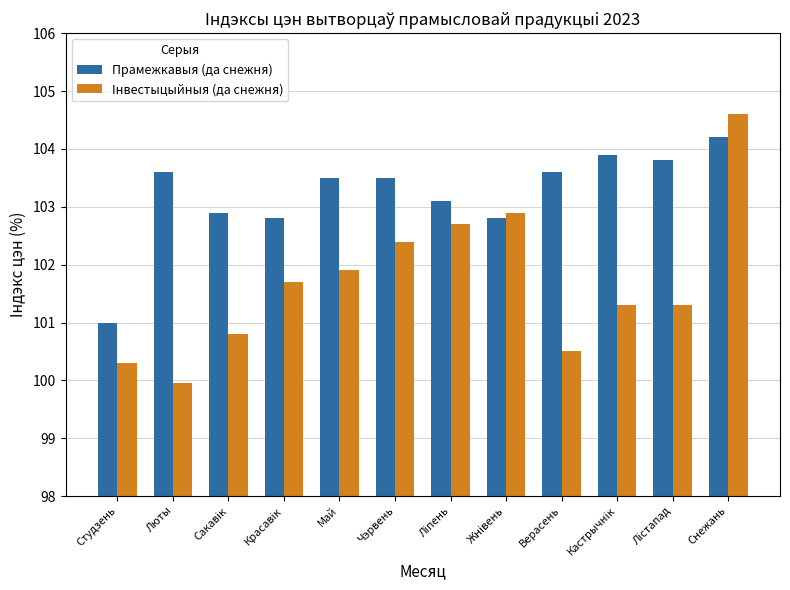

At how many categories does at least one series exceed 100?

12